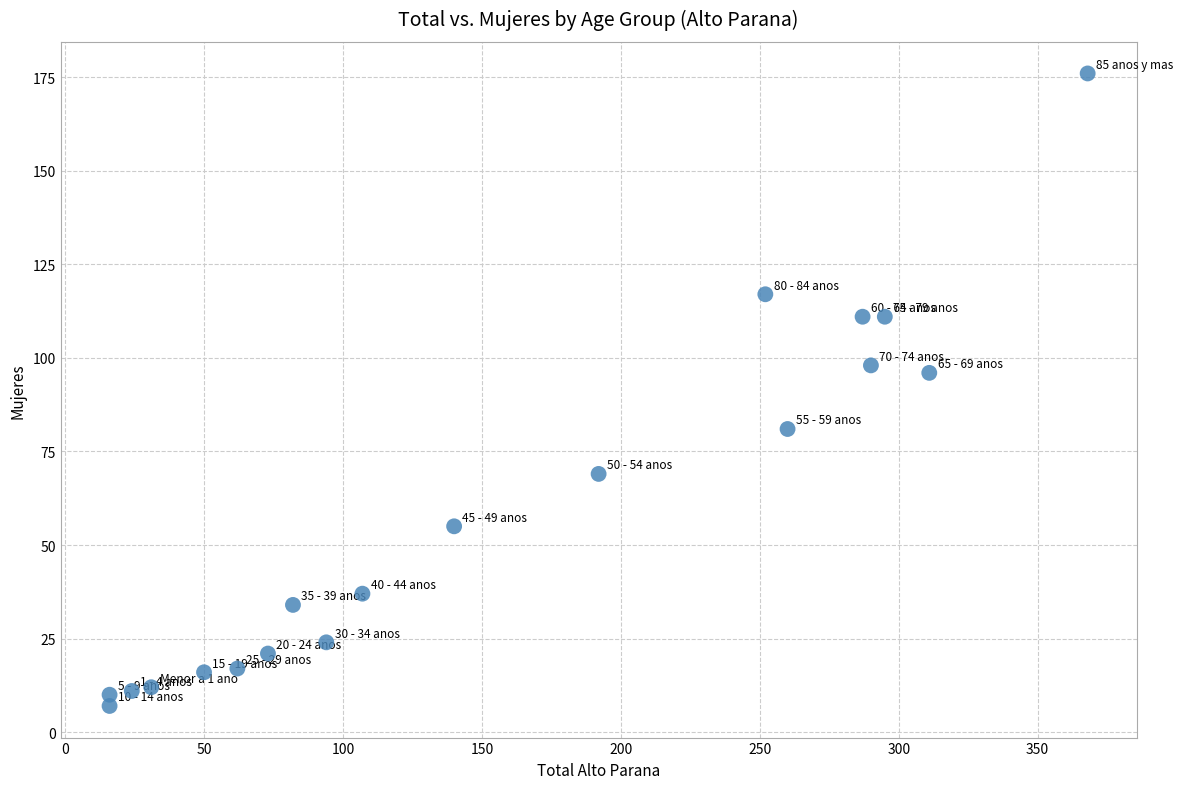

What Y value in the scatter plot is closest to 91?

96